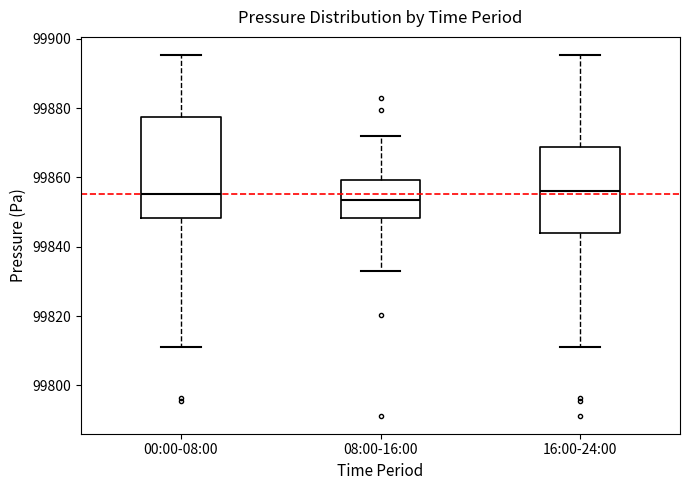

Which box is the tallest, from its lower edge to its upper edge?

00:00-08:00